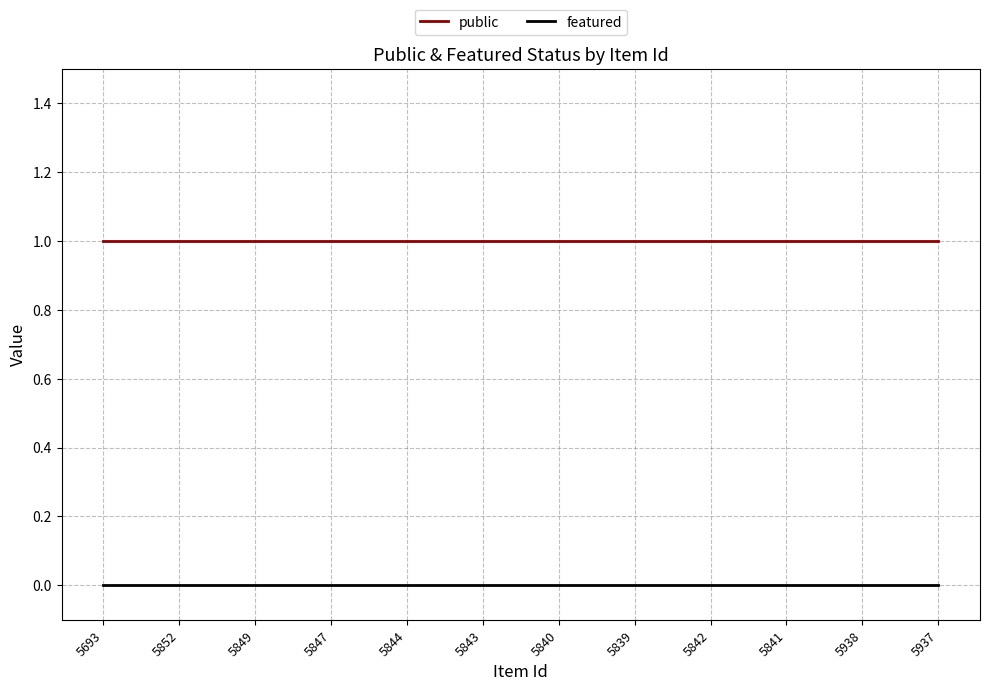

Which series has the largest total across all categories?

public